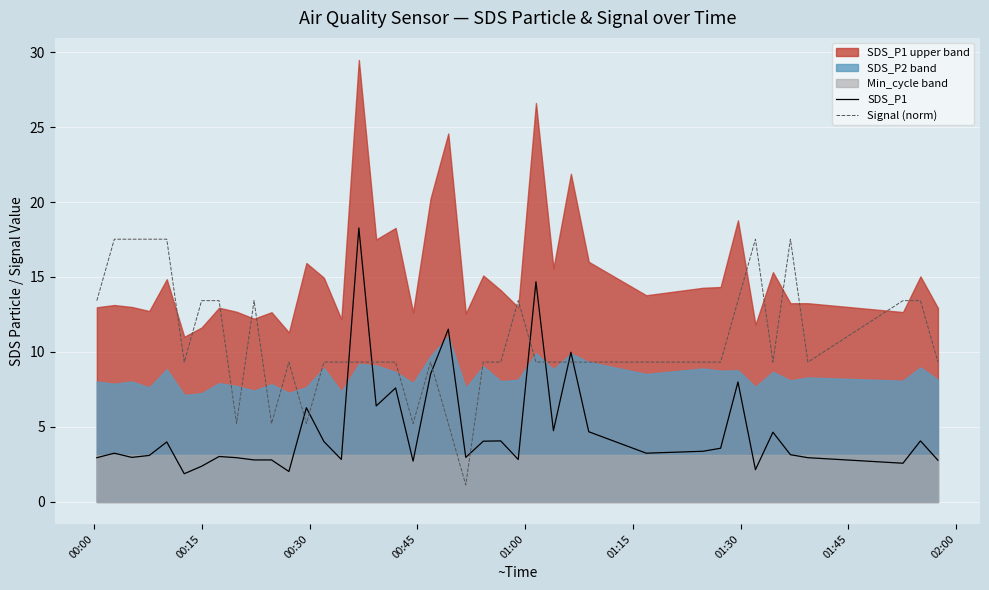

What is the highest value of the Signal (norm) series?

17.5